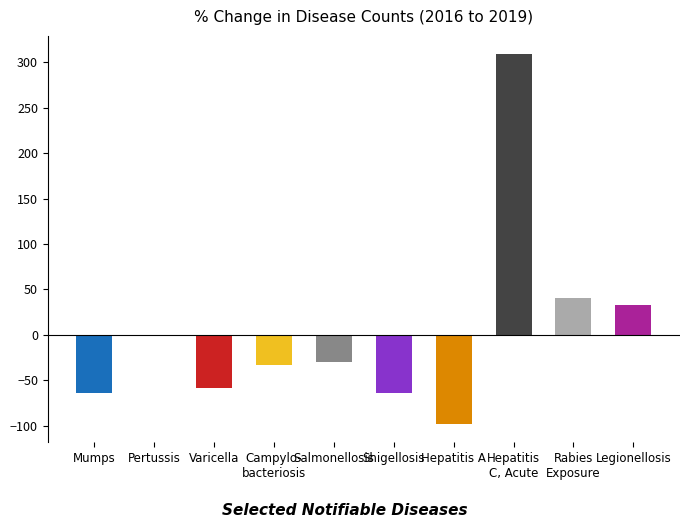

What is the maximum value shown in the chart?

308.6